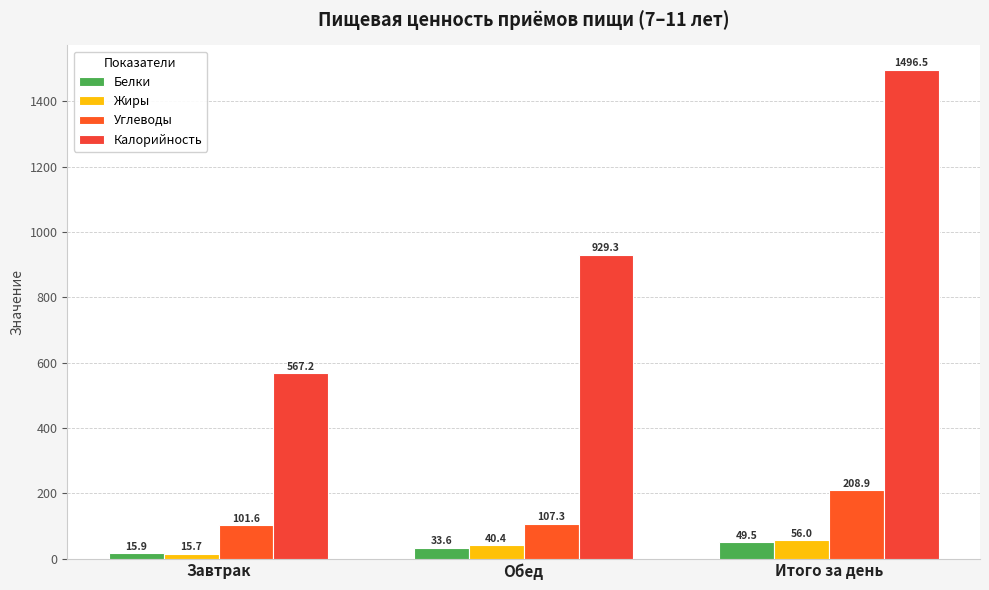

What is the difference between the maximum and minimum values in the Углеводы series?

107.4